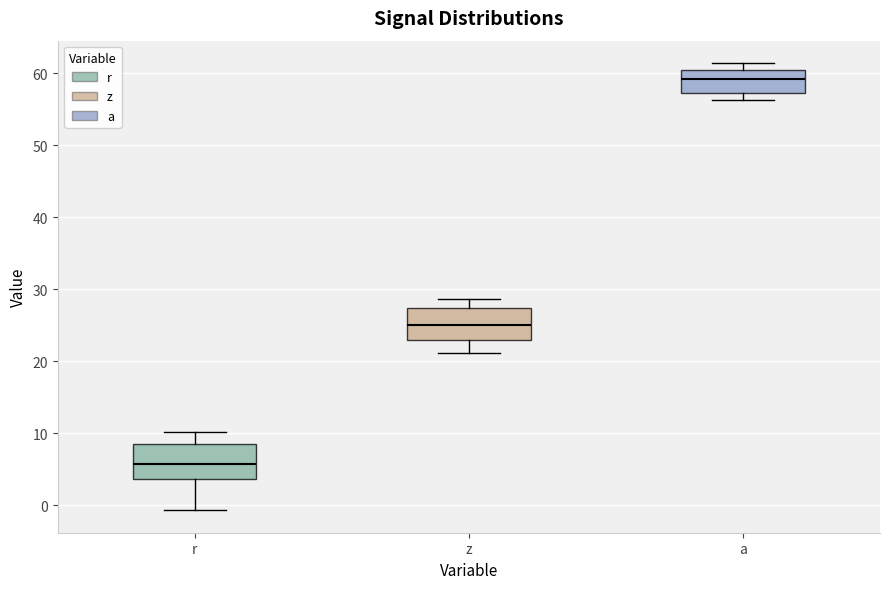

Where does the upper whisker of the box for r end on the y-axis? The values are not printed on the chart, so give them approximately, as read against the axis.

10